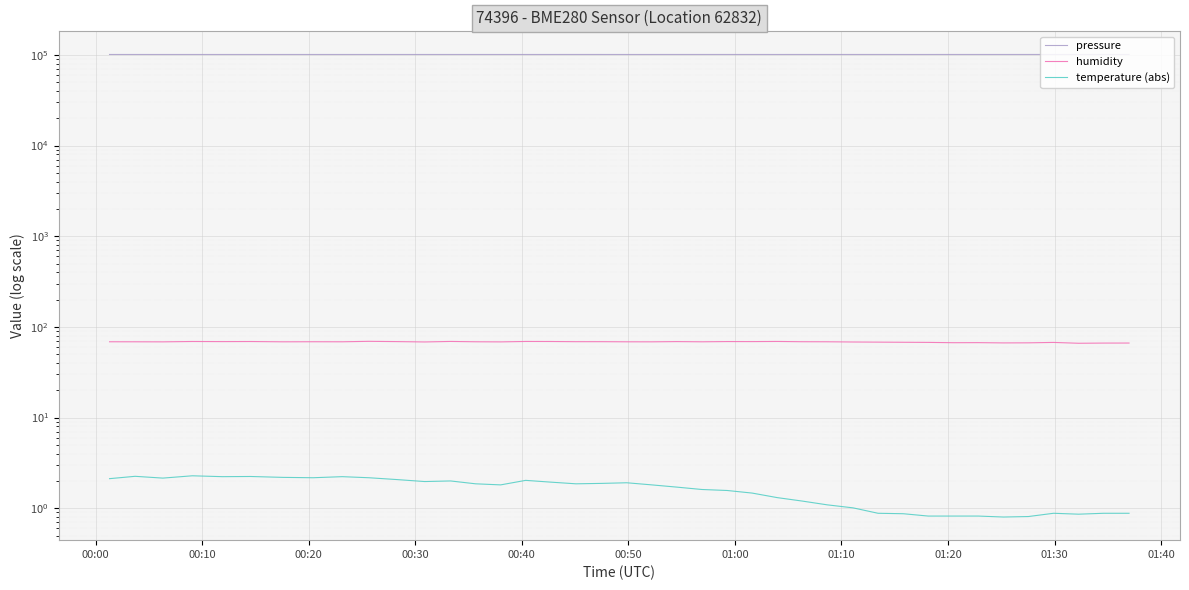

How many interior local valleys does the humidity series have?

13